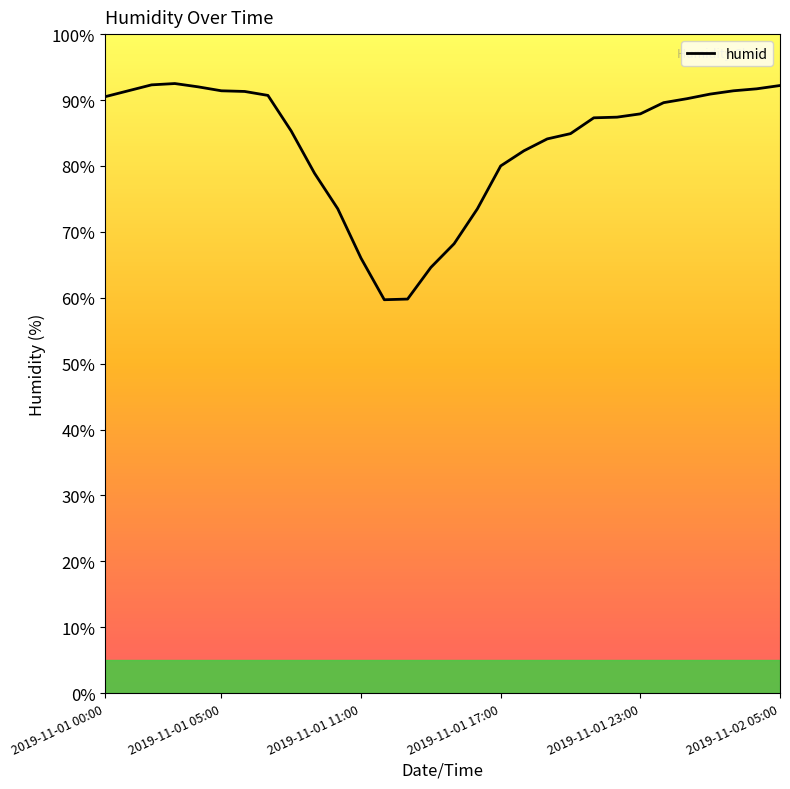

What is the difference between the maximum and minimum values?

32.8